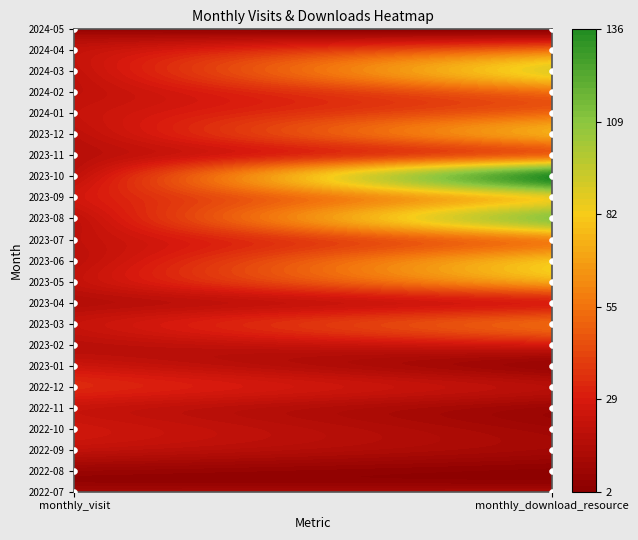

What is the sum of the 2023-04 values at 1 and 0?

46